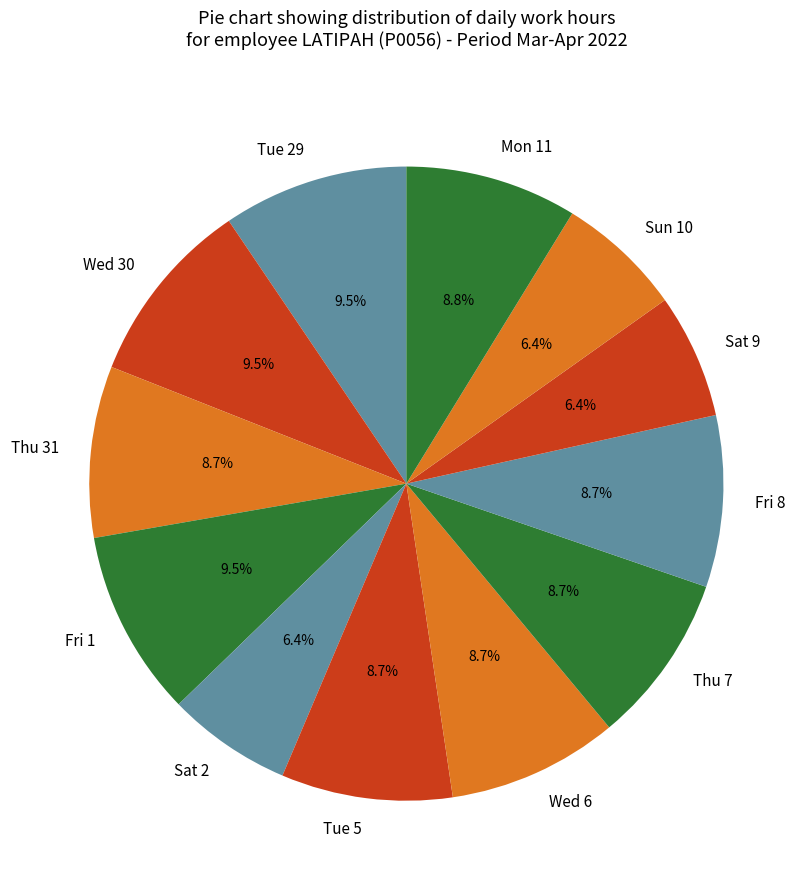

What is the ratio of the value at Thu 7 to the value at Tue 29?

0.9